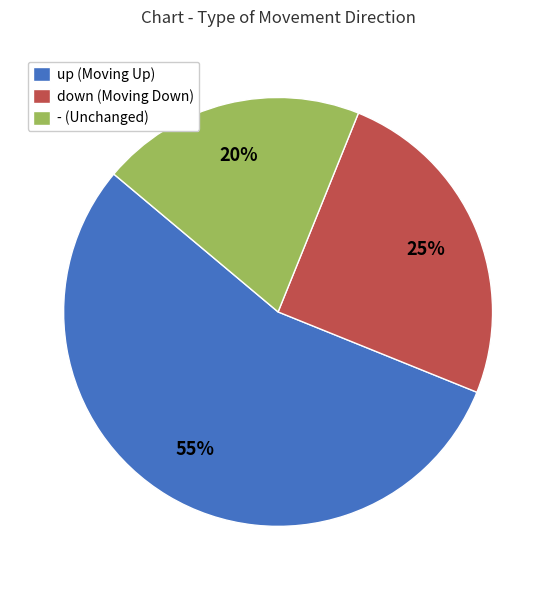

Count the number of slices in the pie.

3